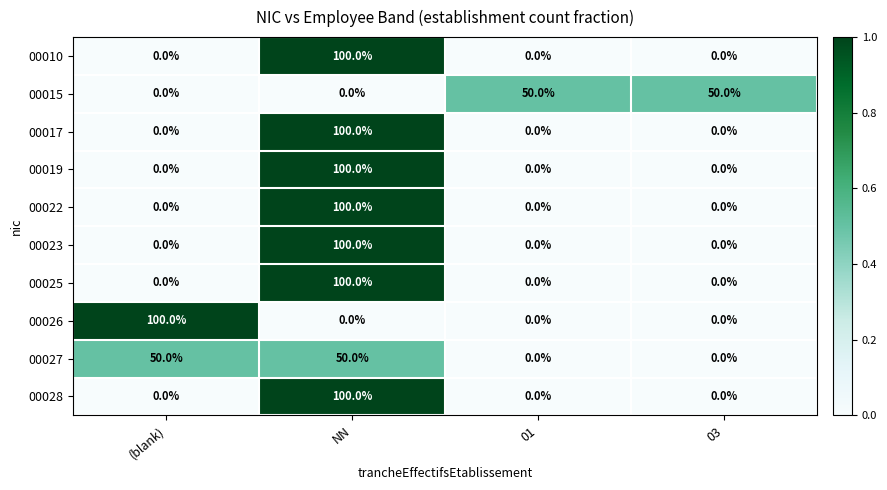

The value of 00015 at 01 is 50. True or false?

True